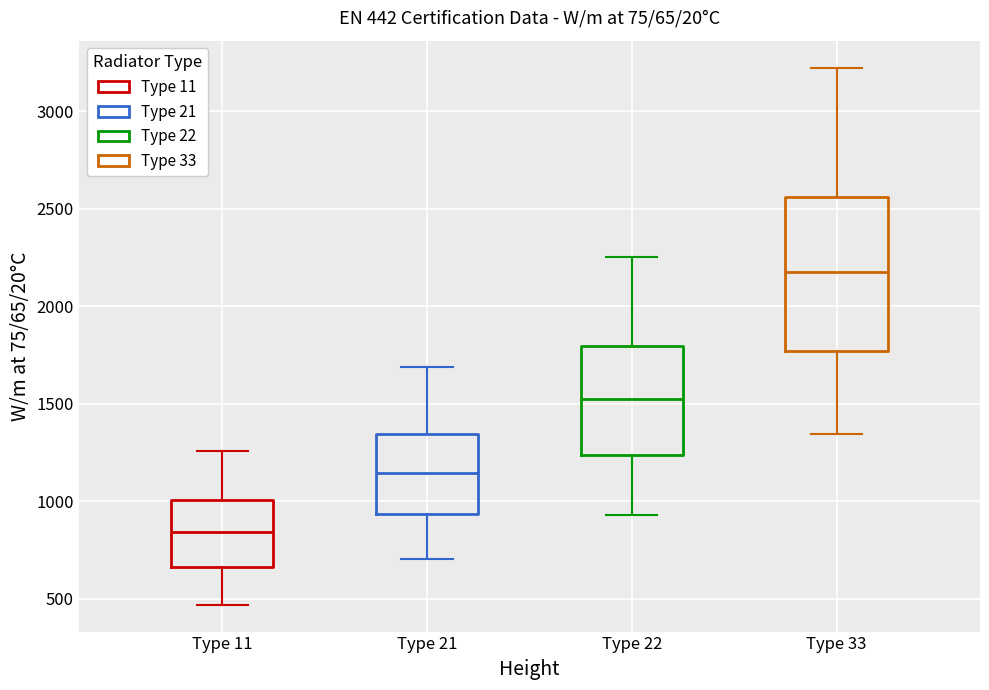

Which box is the tallest, from its lower edge to its upper edge?

Type 33